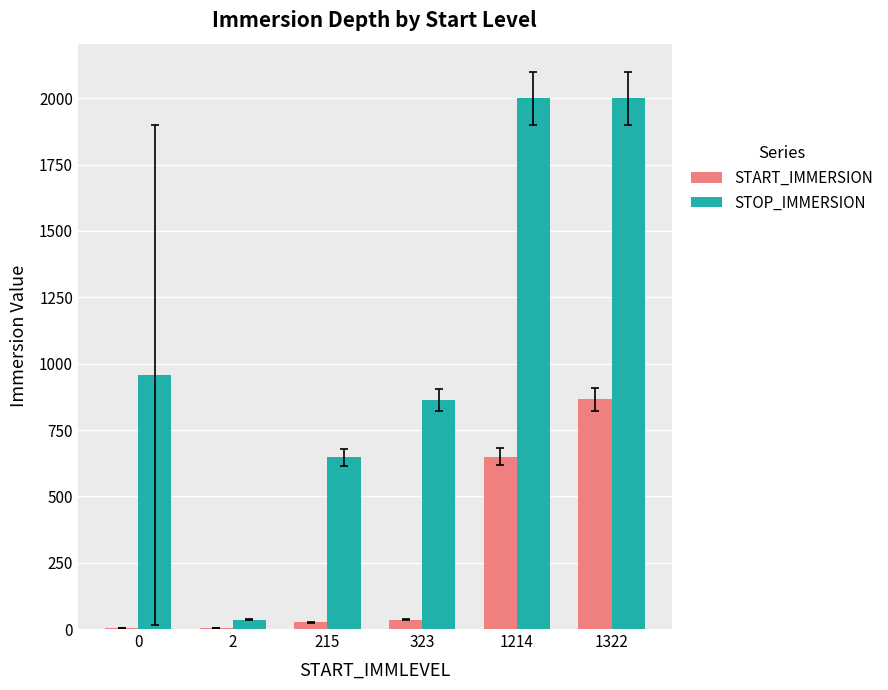

At which category is the sum across all series the highest?

1322